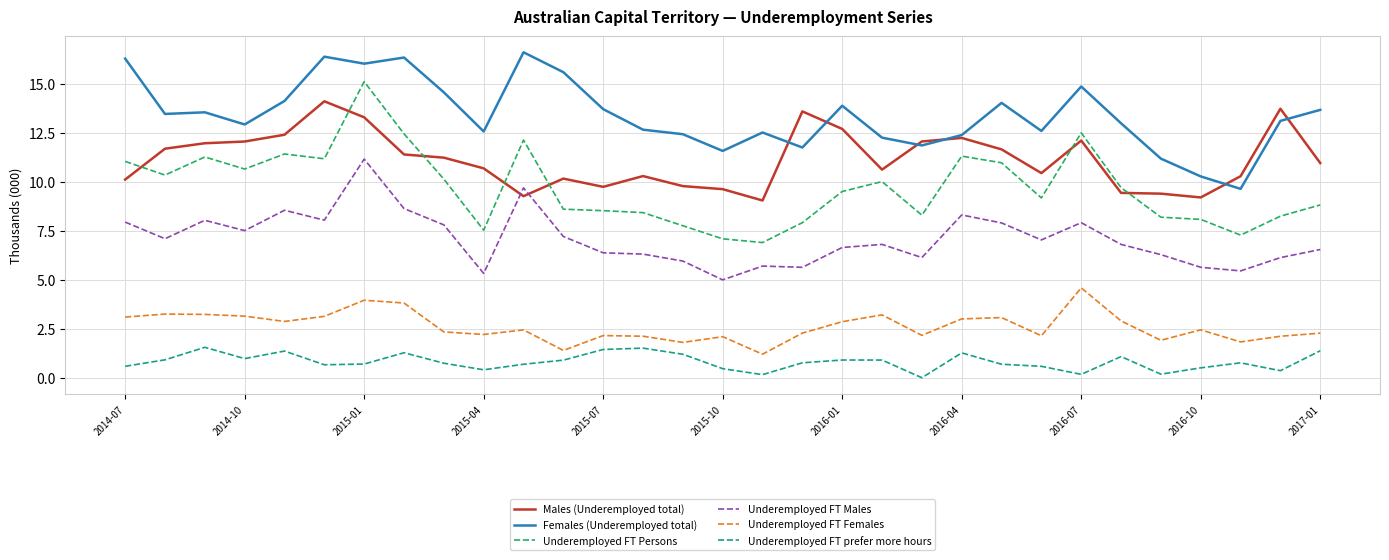

List the series in order of their peak value, lowest first.

Underemployed FT prefer more hours, Underemployed FT Females, Underemployed FT Males, Males (Underemployed total), Underemployed FT Persons, Females (Underemployed total)